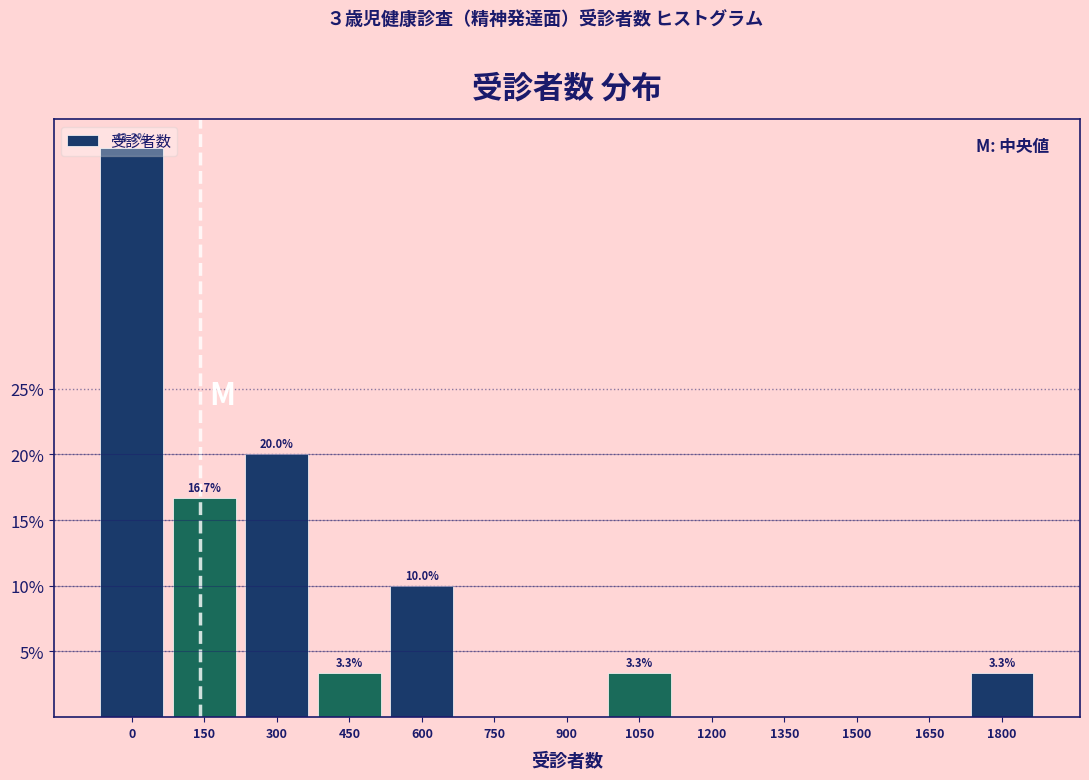

What is the greatest value displayed?

43.3